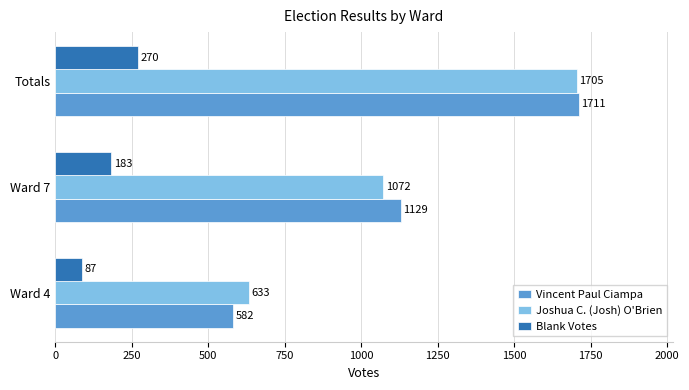

What is the difference between the second highest and minimum values in the Blank Votes series?

96